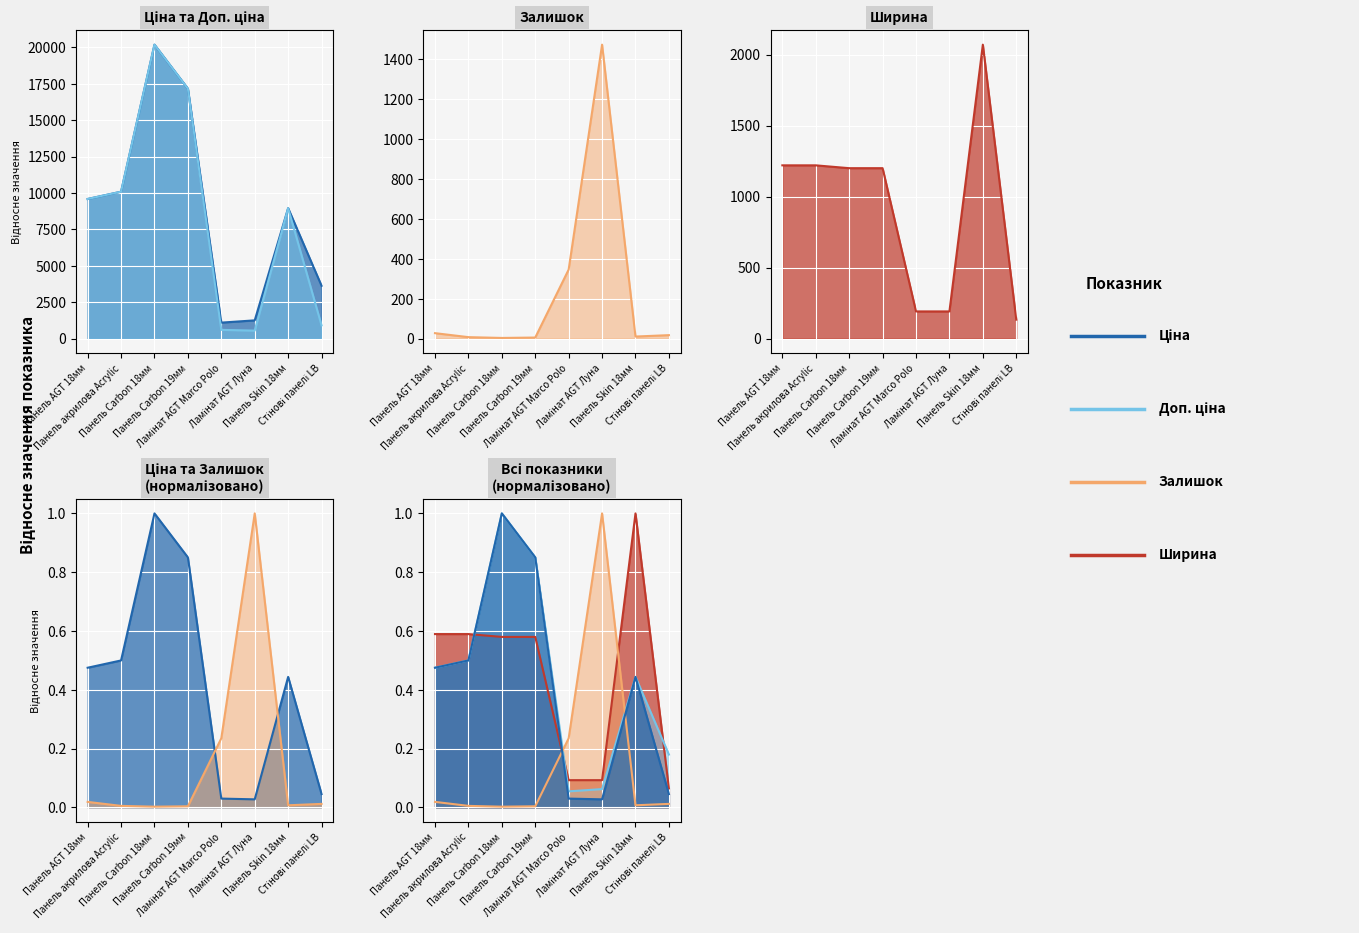

At which category does Залишок reach its first local peak?

Ламінат AGT Луна